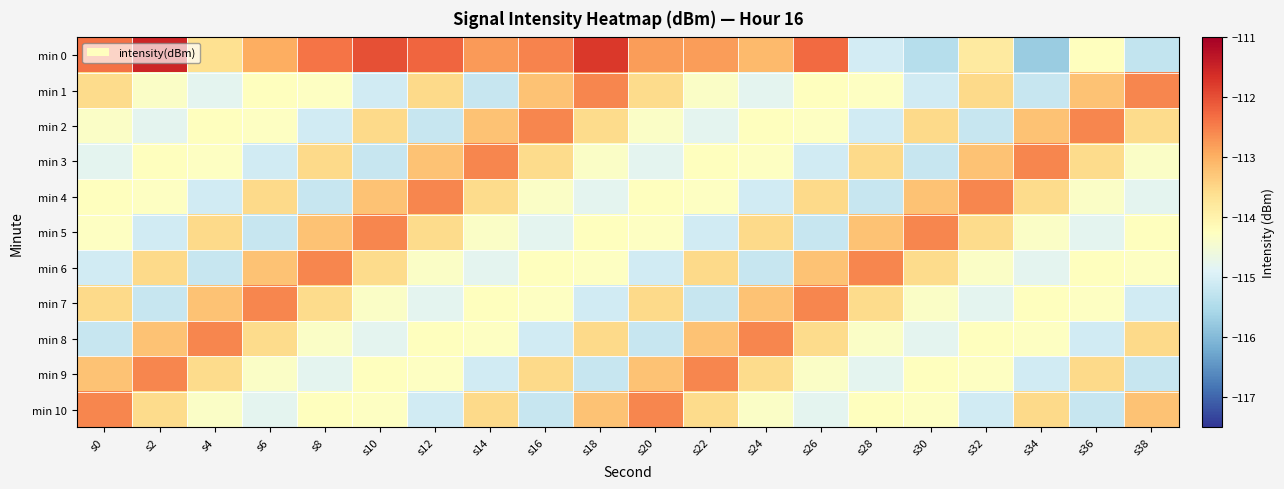

Which series has the largest total across all categories?

min 0